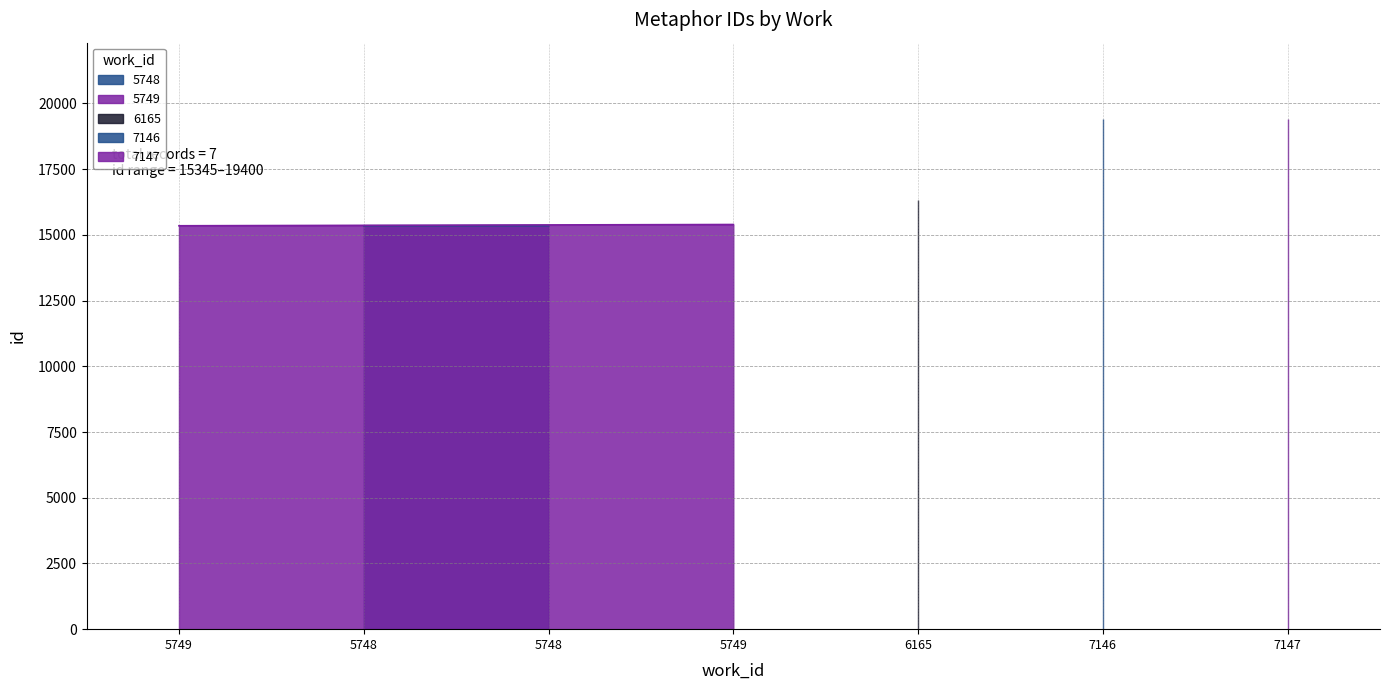

Rank the categories by value from lowest to highest.

5749, 5748, 5748, 5749, 6165, 7146, 7147